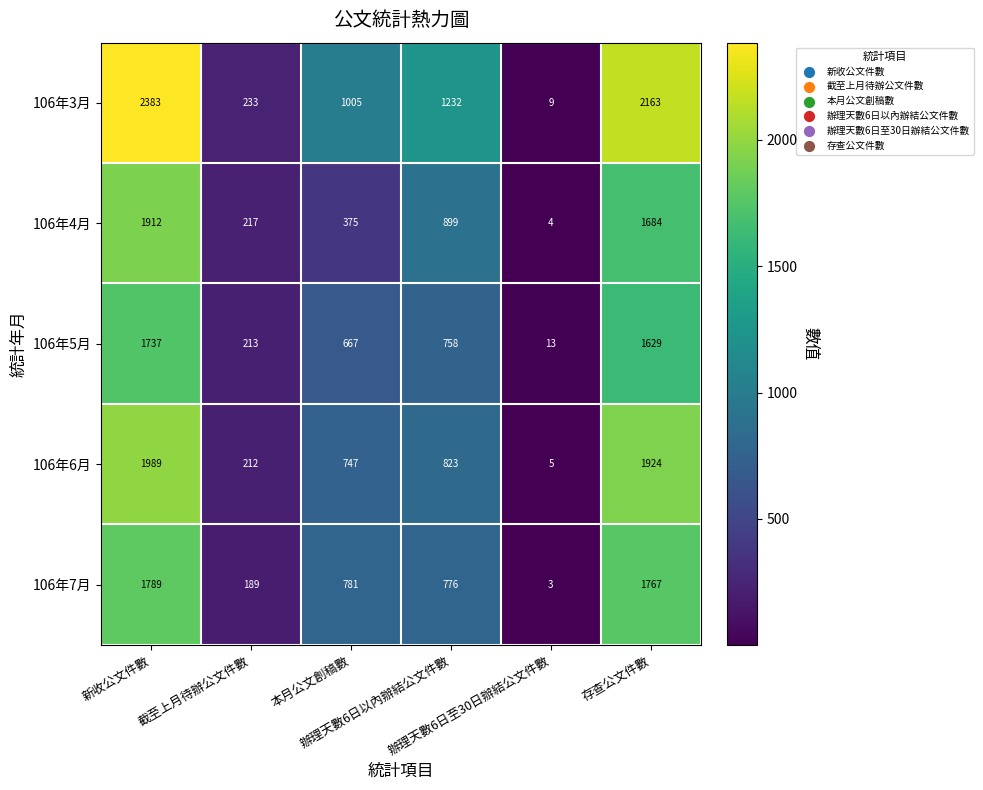

Count the number of data series in this chart.

5